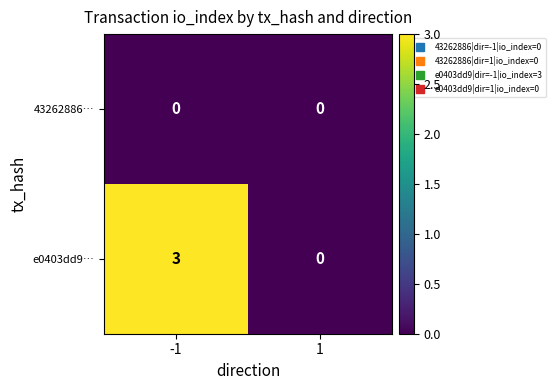

Is it true that e0403dd9… equals -1 at 1?

False